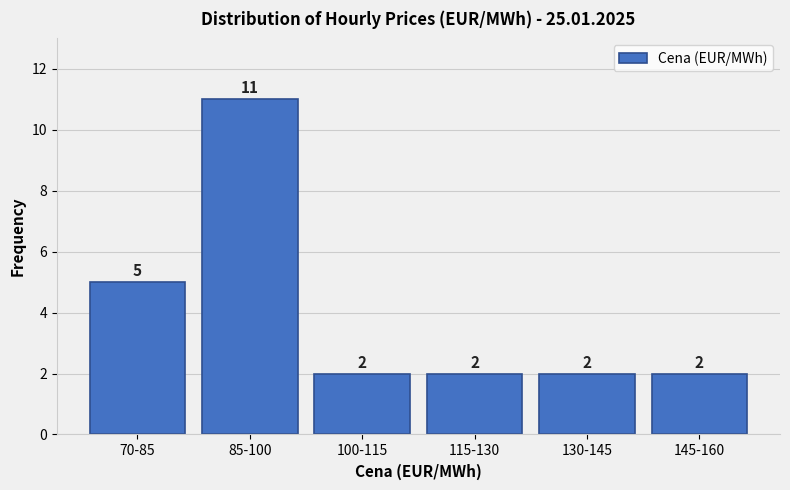

Reading left to right, list all the values displayed in this chart.

70-85=5	85-100=11	100-115=2	115-130=2	130-145=2	145-160=2